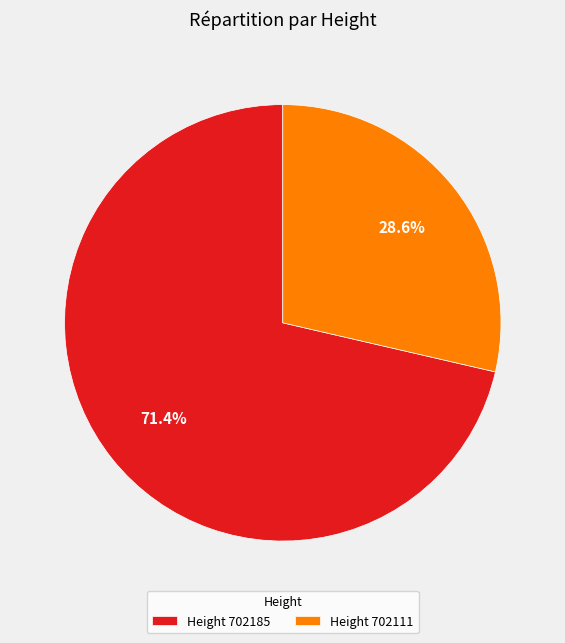

Which category has the smallest portion of the pie?

Height 702111